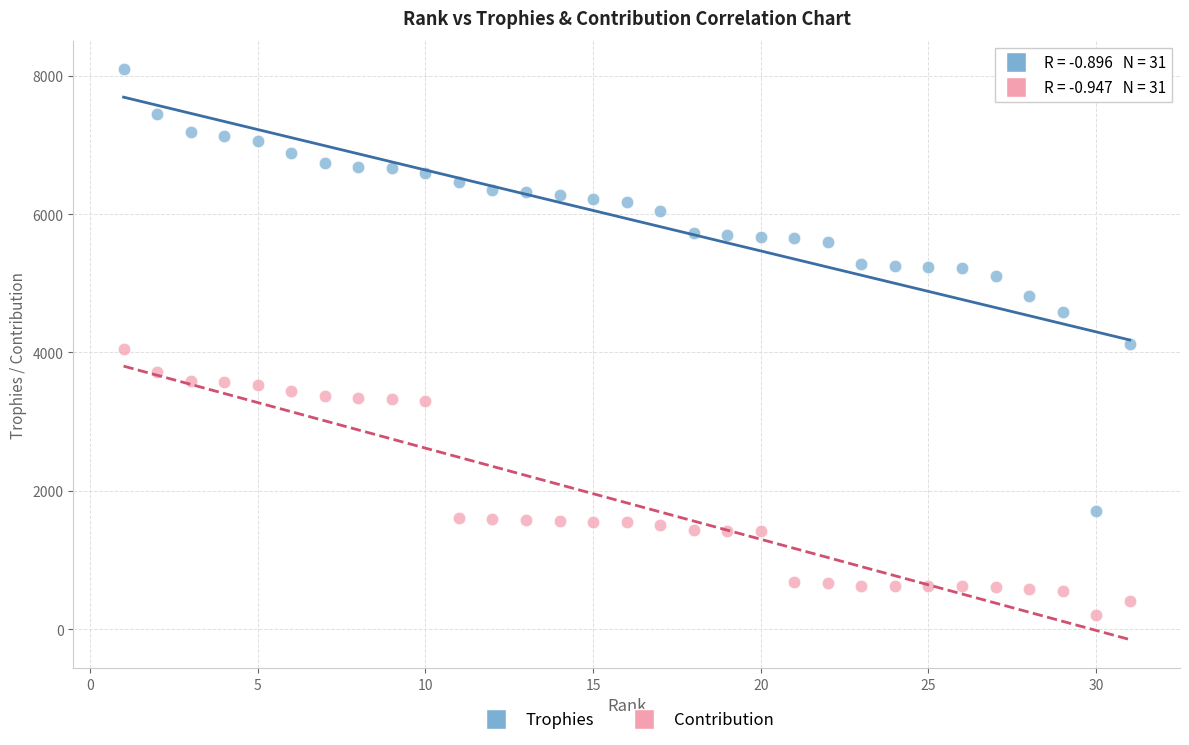

What is the X range (max minus min) for the scatter plot?

30